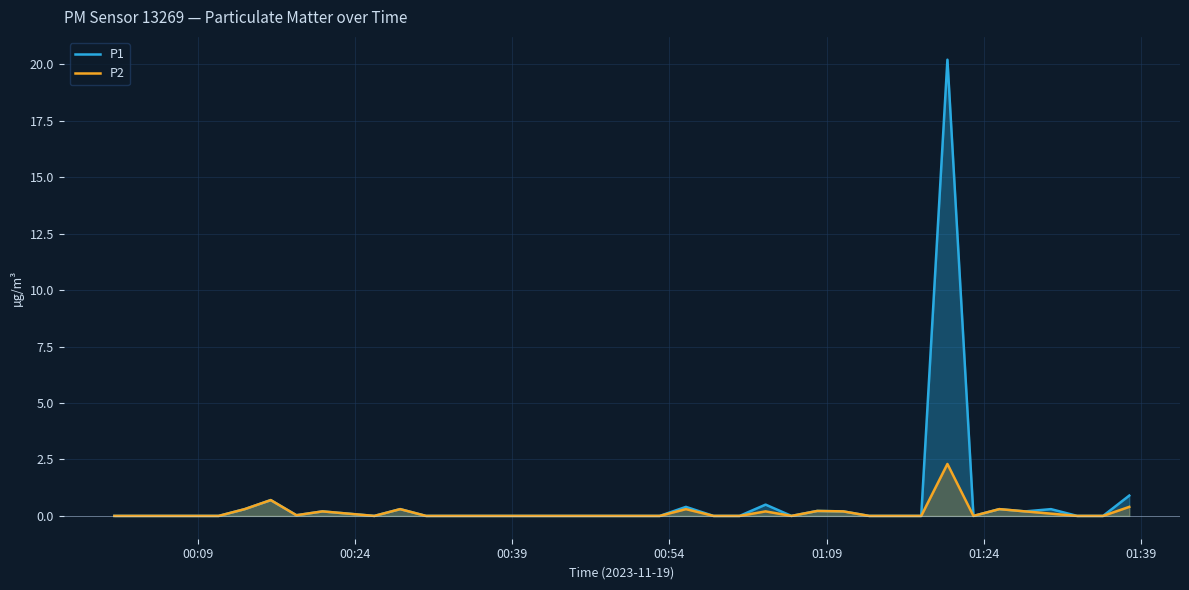

What is the greatest value displayed?

20.2